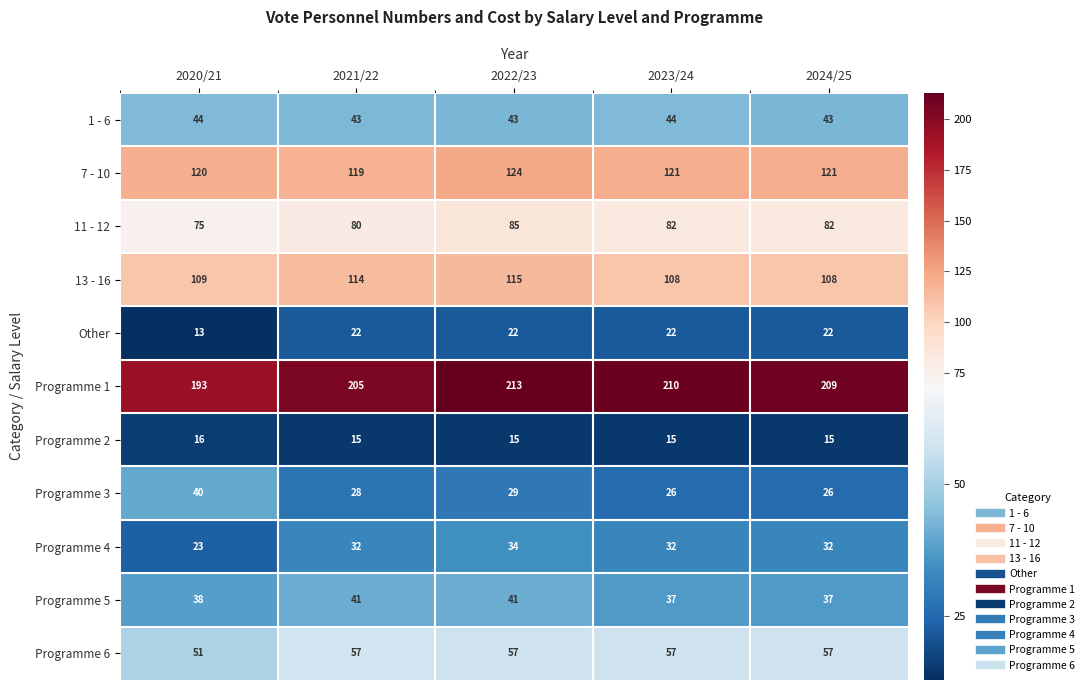

What is the total value across all series at 2024/25?

752